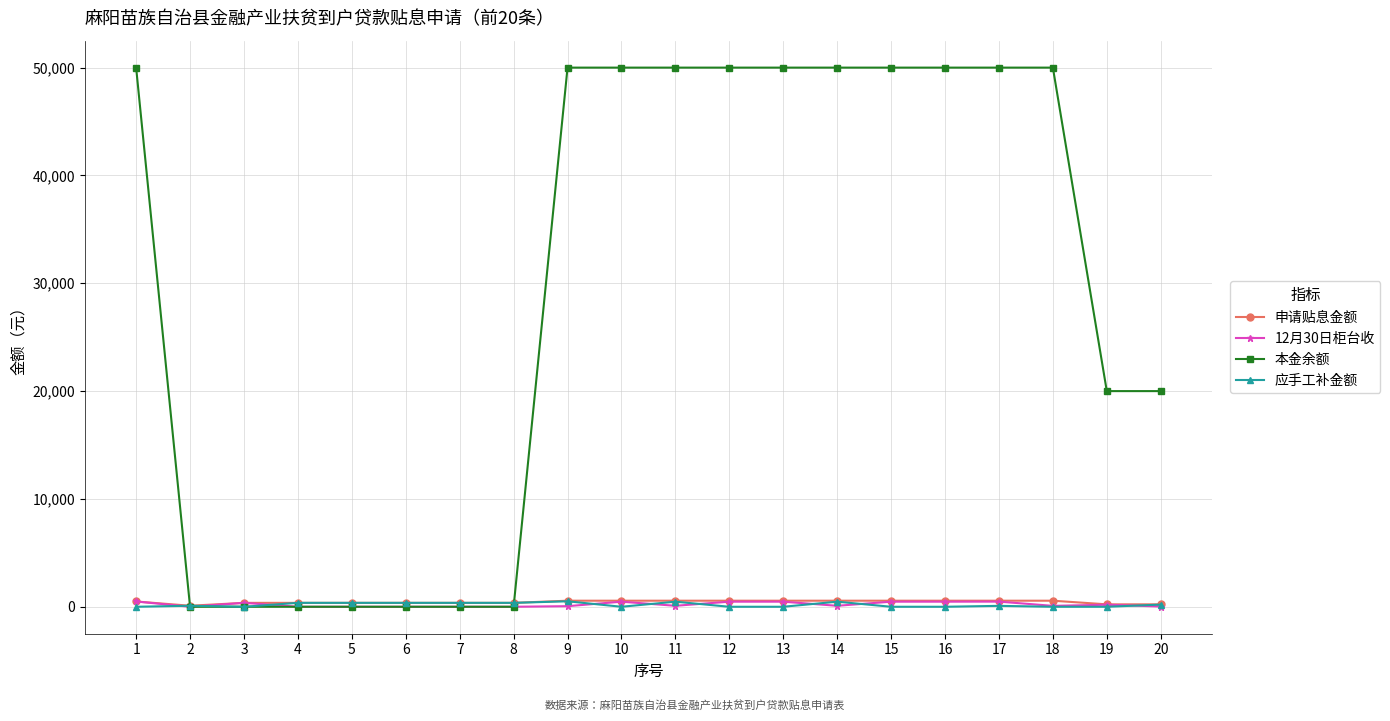

Does the chart have visible grid lines?

Yes